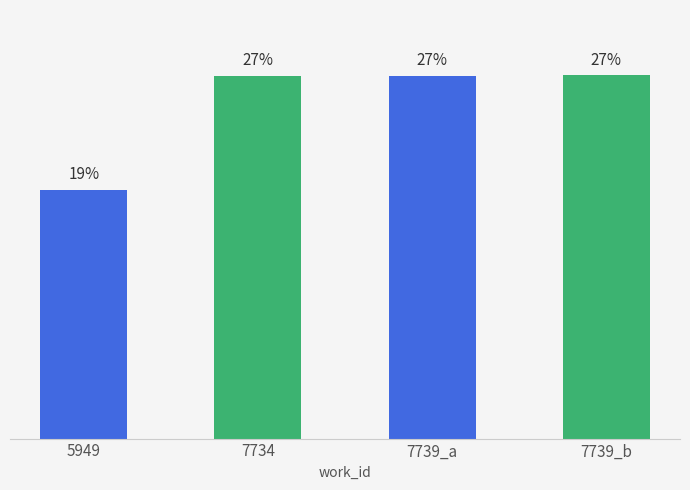

What is the label of the 1st bar from the right?

7739_b